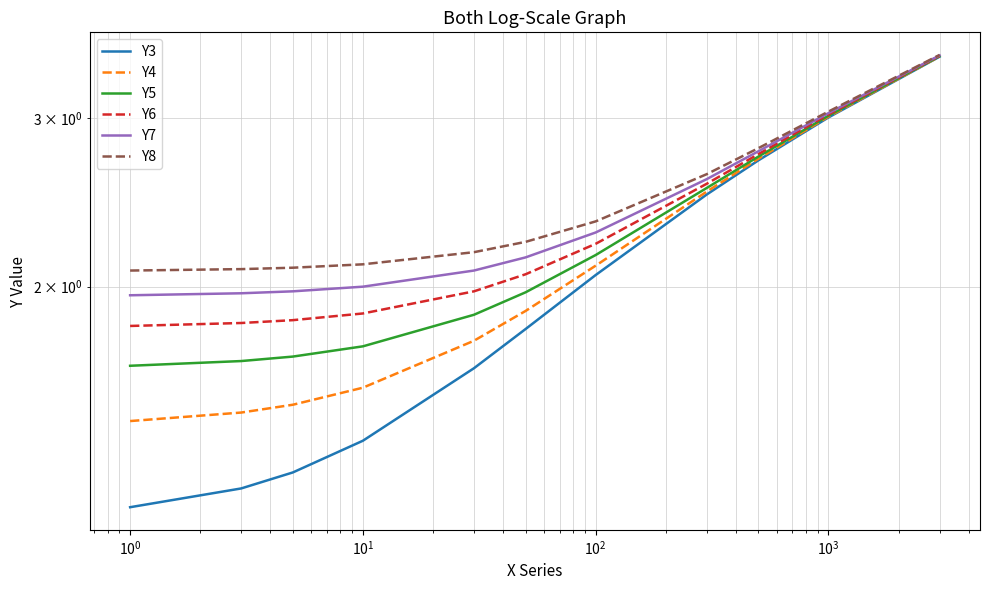

The Y3 series shows 4.8 at 8. True or false?

False